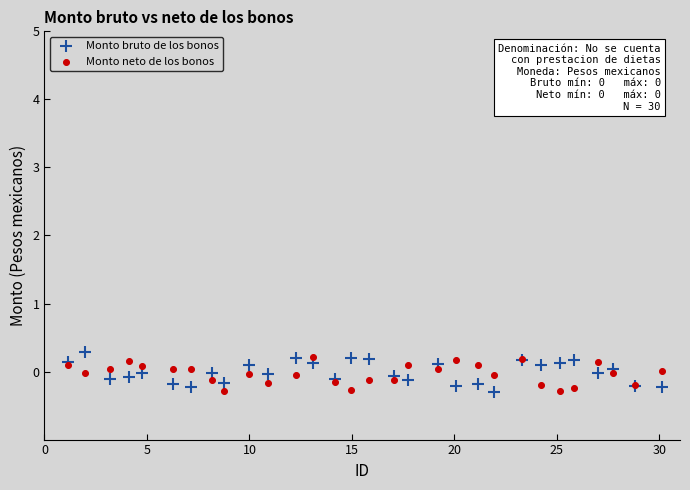

What is the X range (max minus min) for the scatter plot?

28.9